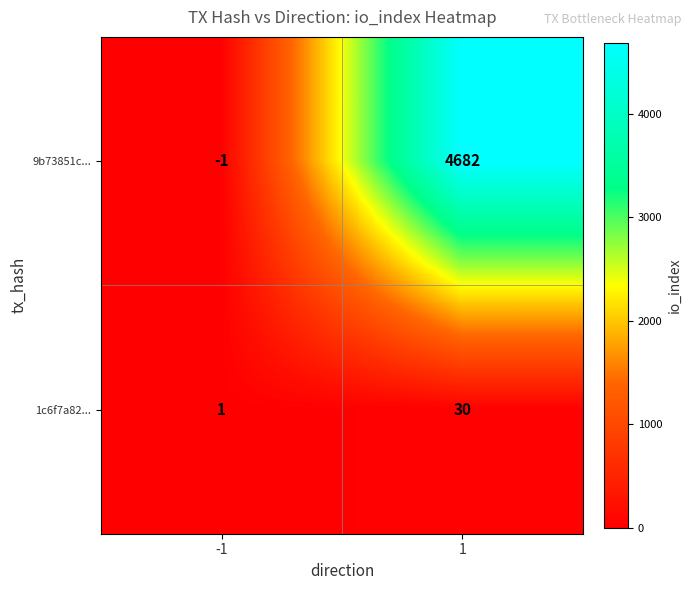

Read the 9b73851c... value at 1, to the nearest 100.

4700